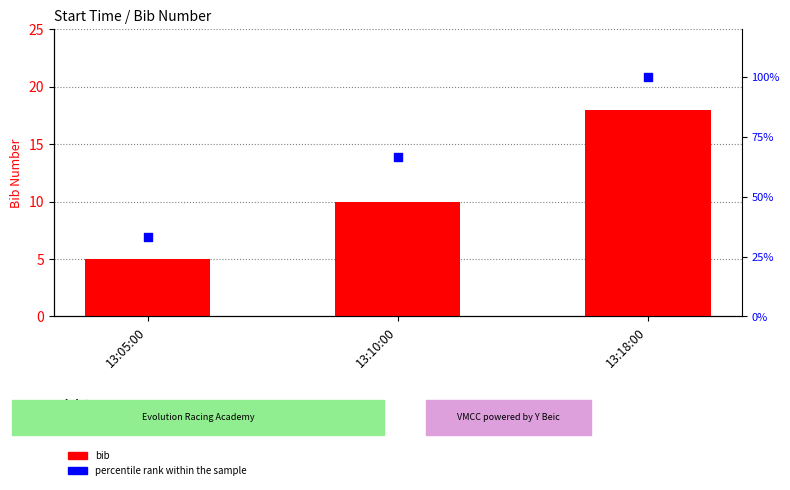

What are all the series names shown in the legend?

bib, percentile rank